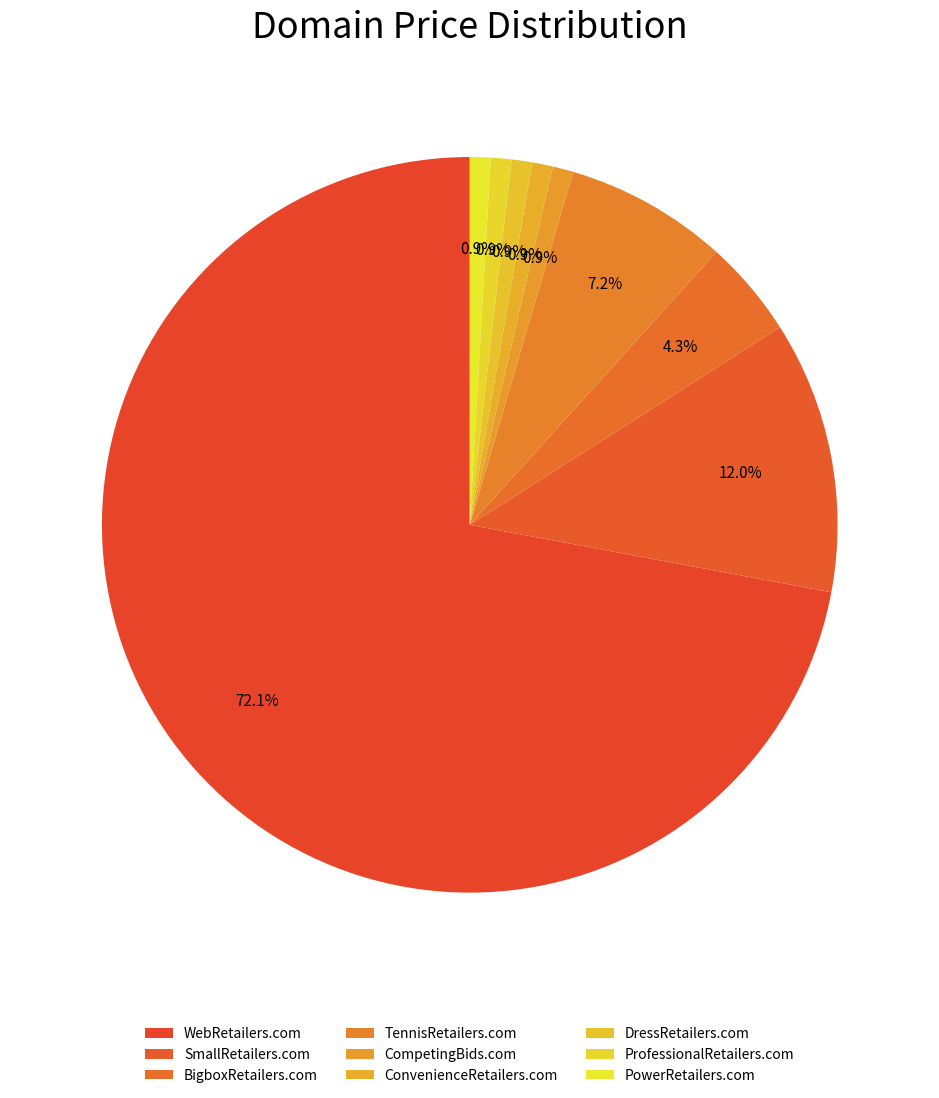

Count the number of slices in the pie.

9